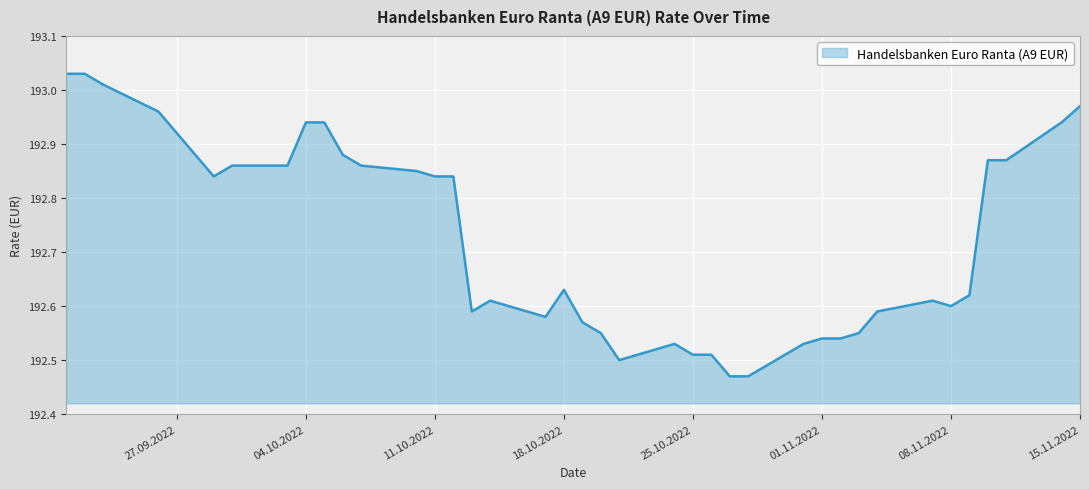

What is the difference between the second highest and minimum values?

0.6